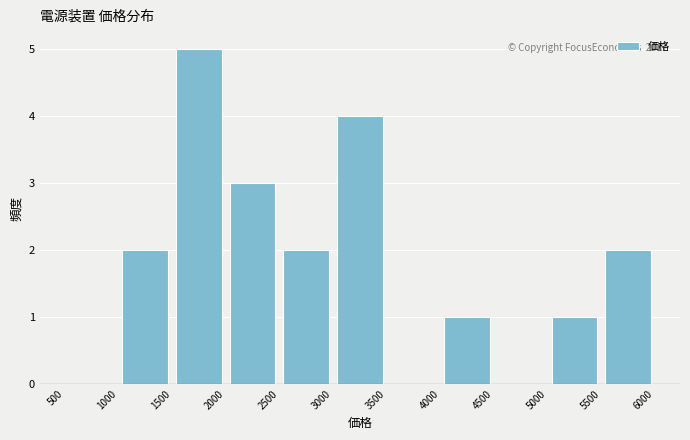

Which range on the x-axis has the tallest bar?

1500 to 2000